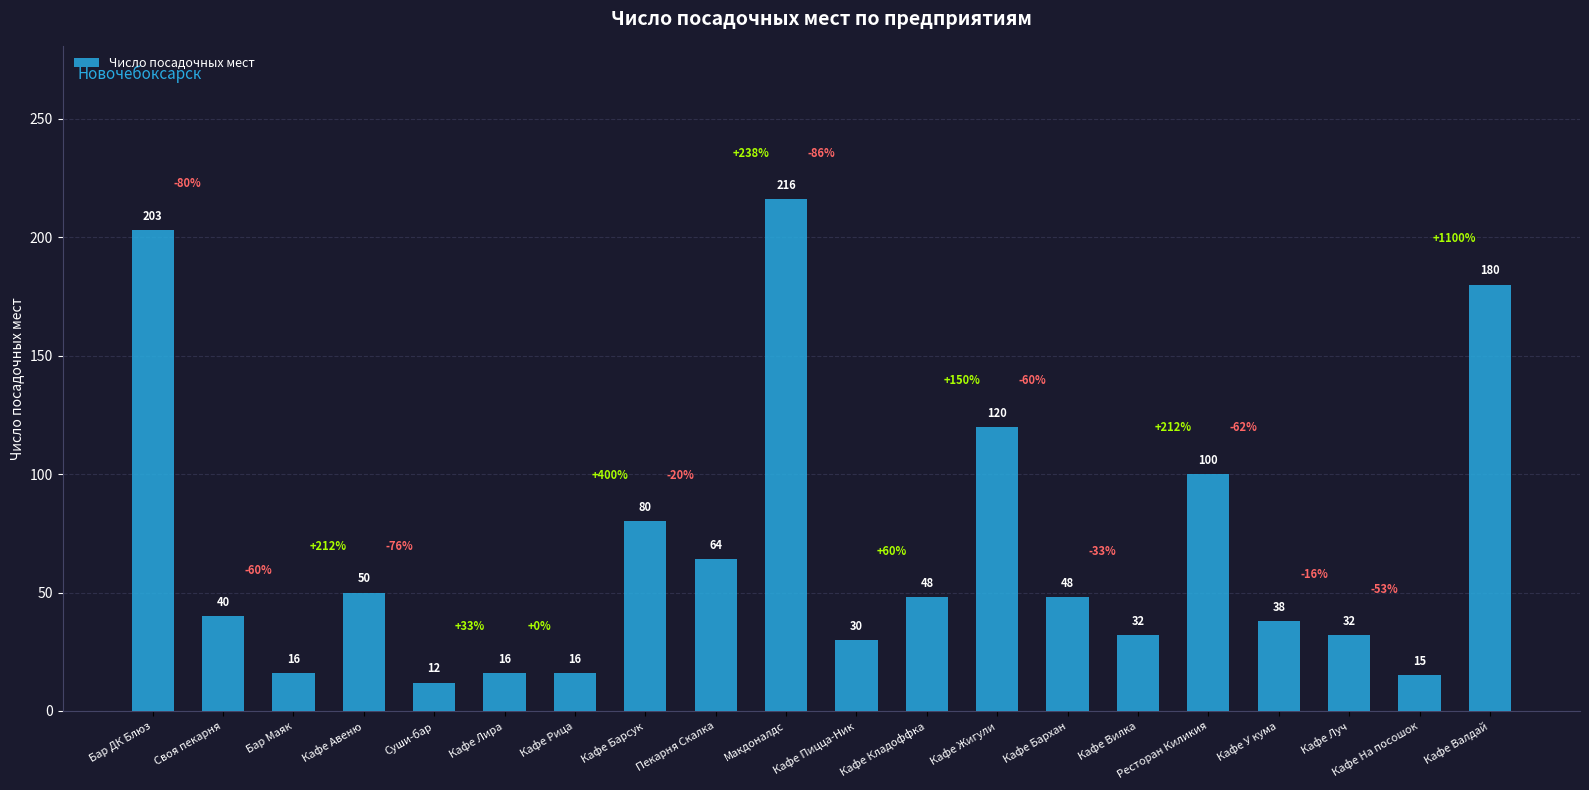

What position from the right is Бар Маяк?

18